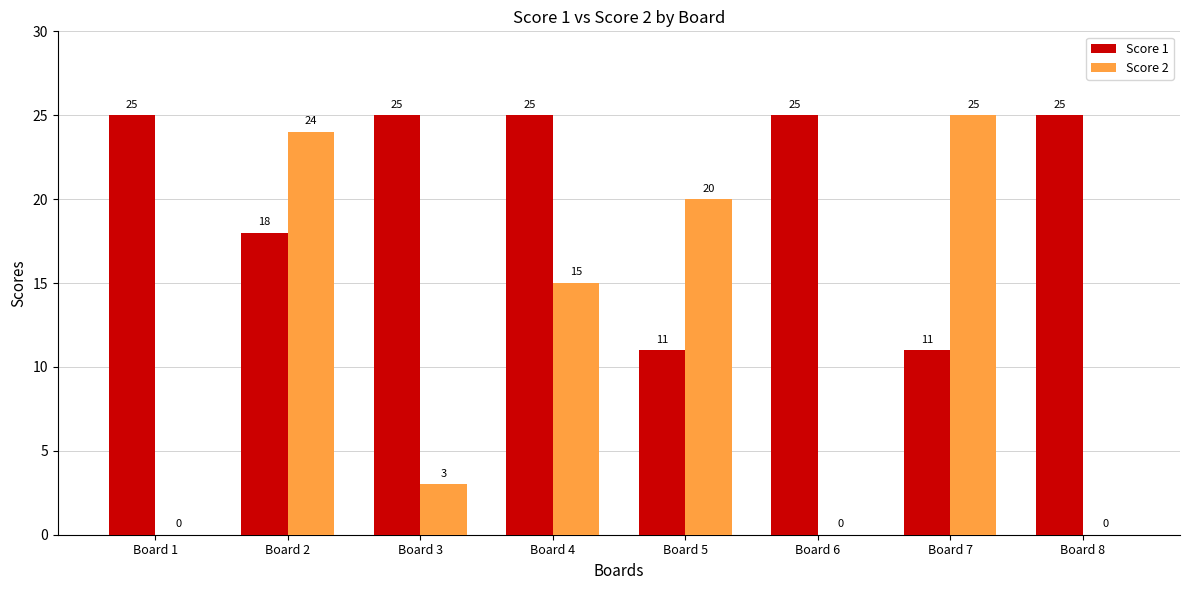

Are the bars horizontal?

No